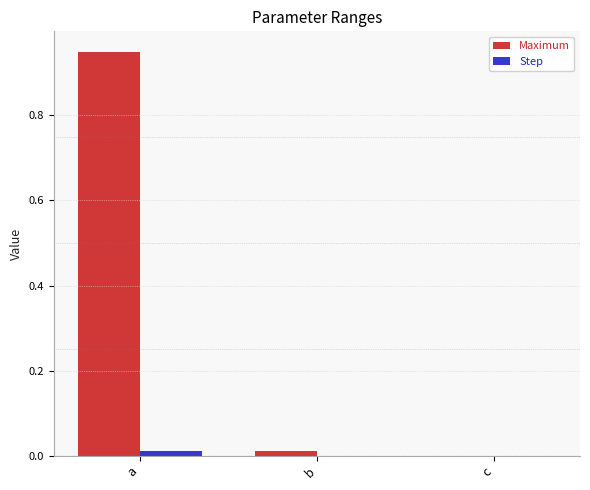

At which category does the chart reach its peak across all series?

a